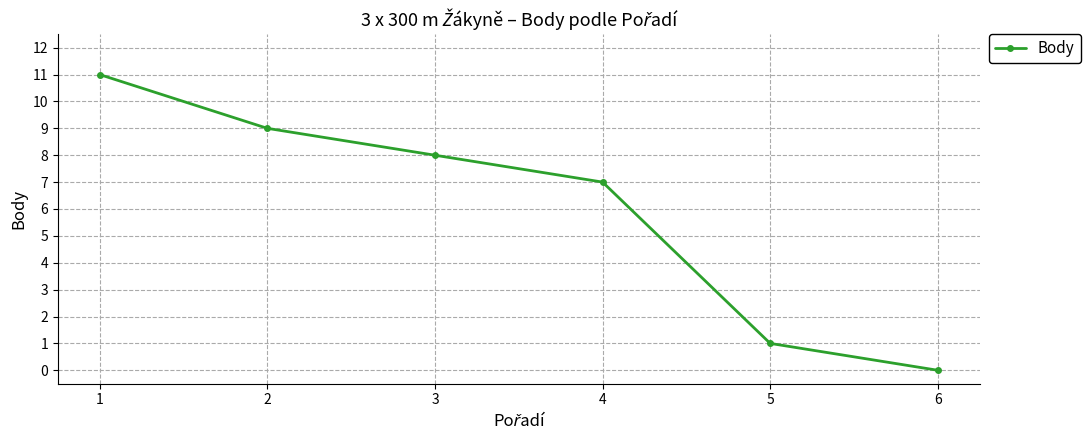

At which category does the chart reach its peak across all series?

1